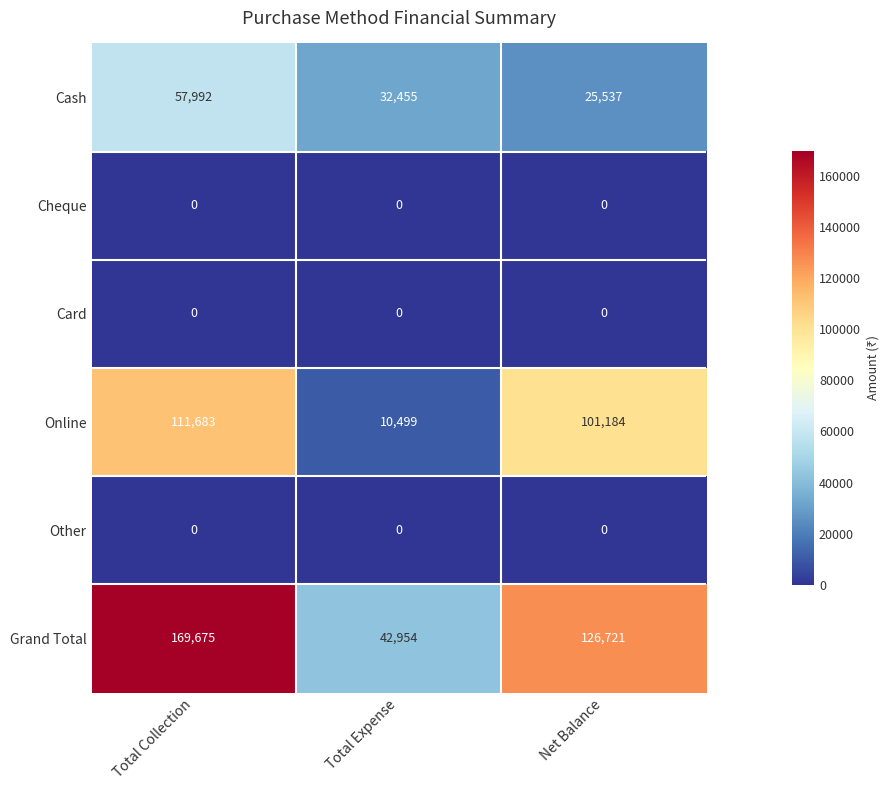

Reading left to right, transcribe all the data shown in this chart.

Cash: 57992	32455	25537
Cheque: 0	0	0
Card: 0	0	0
Online: 111683	10499	101184
Other: 0	0	0
Grand Total: 169675	42954	126721